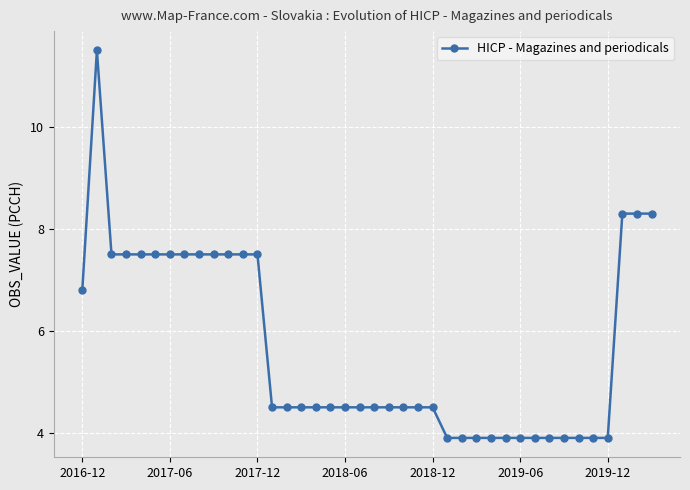

What is the average value?

5.7